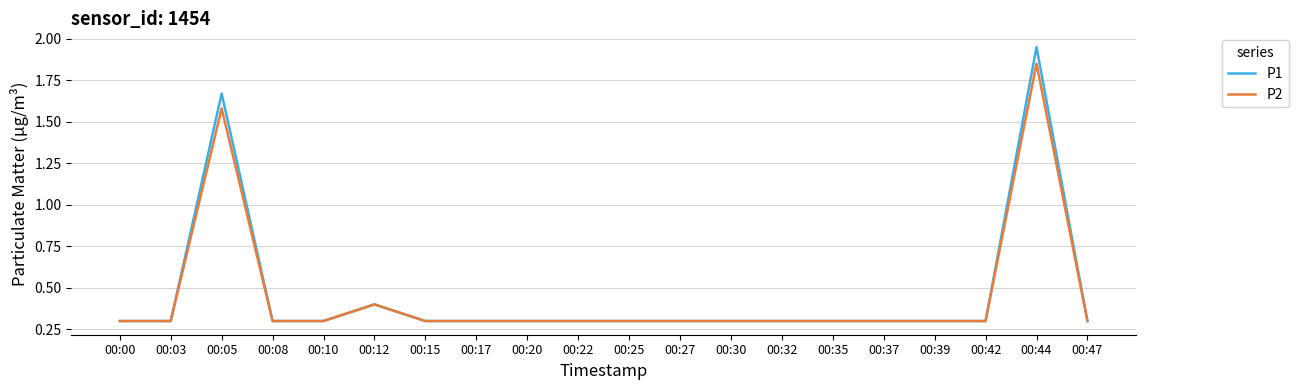

At which label does P2 reach its peak?

00:44